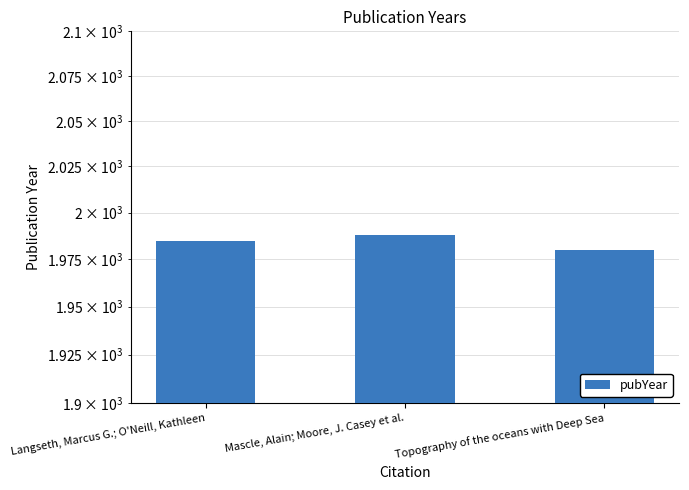

Which has a higher value, Topography of the oceans with Deep Sea or Langseth, Marcus G.; O'Neill, Kathleen?

Langseth, Marcus G.; O'Neill, Kathleen